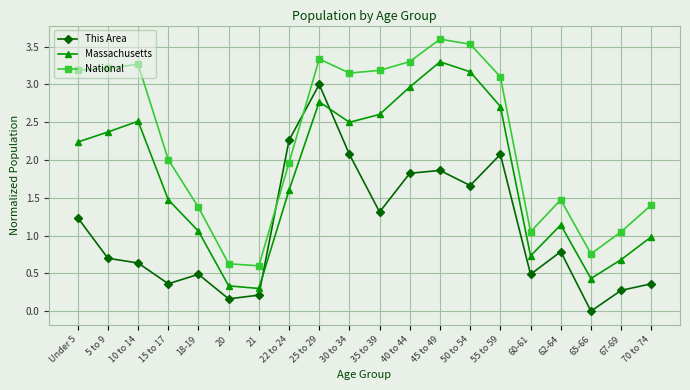

List the series in order of their overall mean, highest first.

National, Massachusetts, This Area